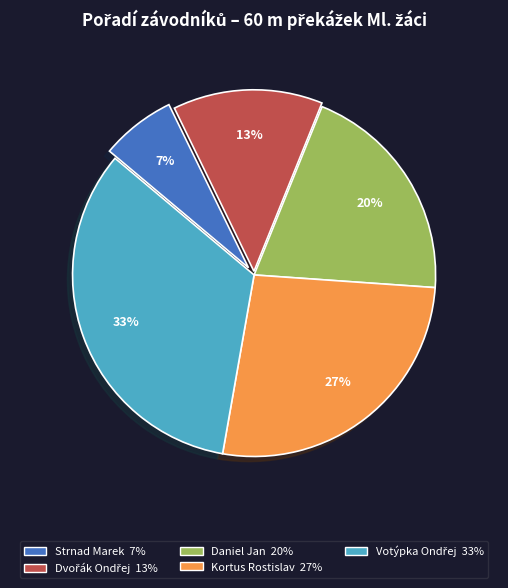

True or false: Strnad Marek accounts for 7% of the total.

True